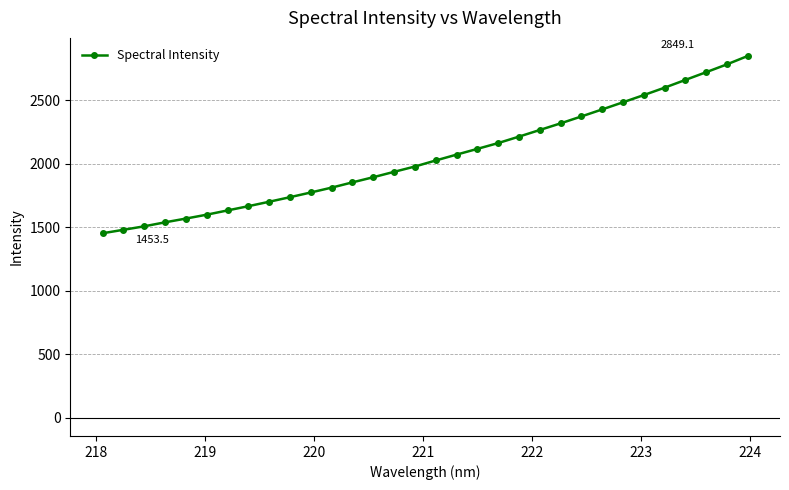

What is the maximum value shown in the chart?

2849.1